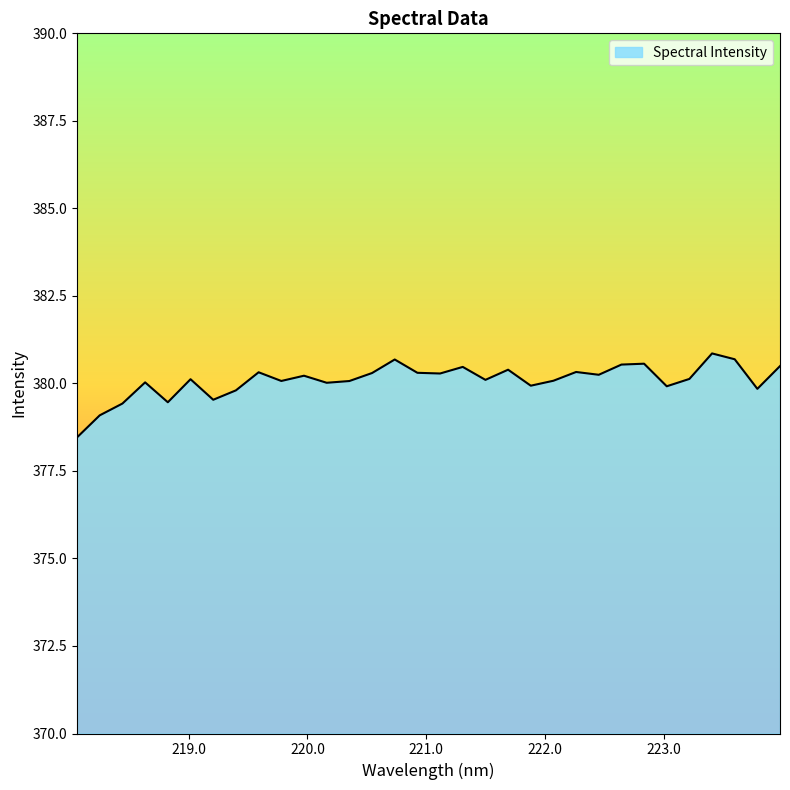

What is the smallest value displayed?

378.5